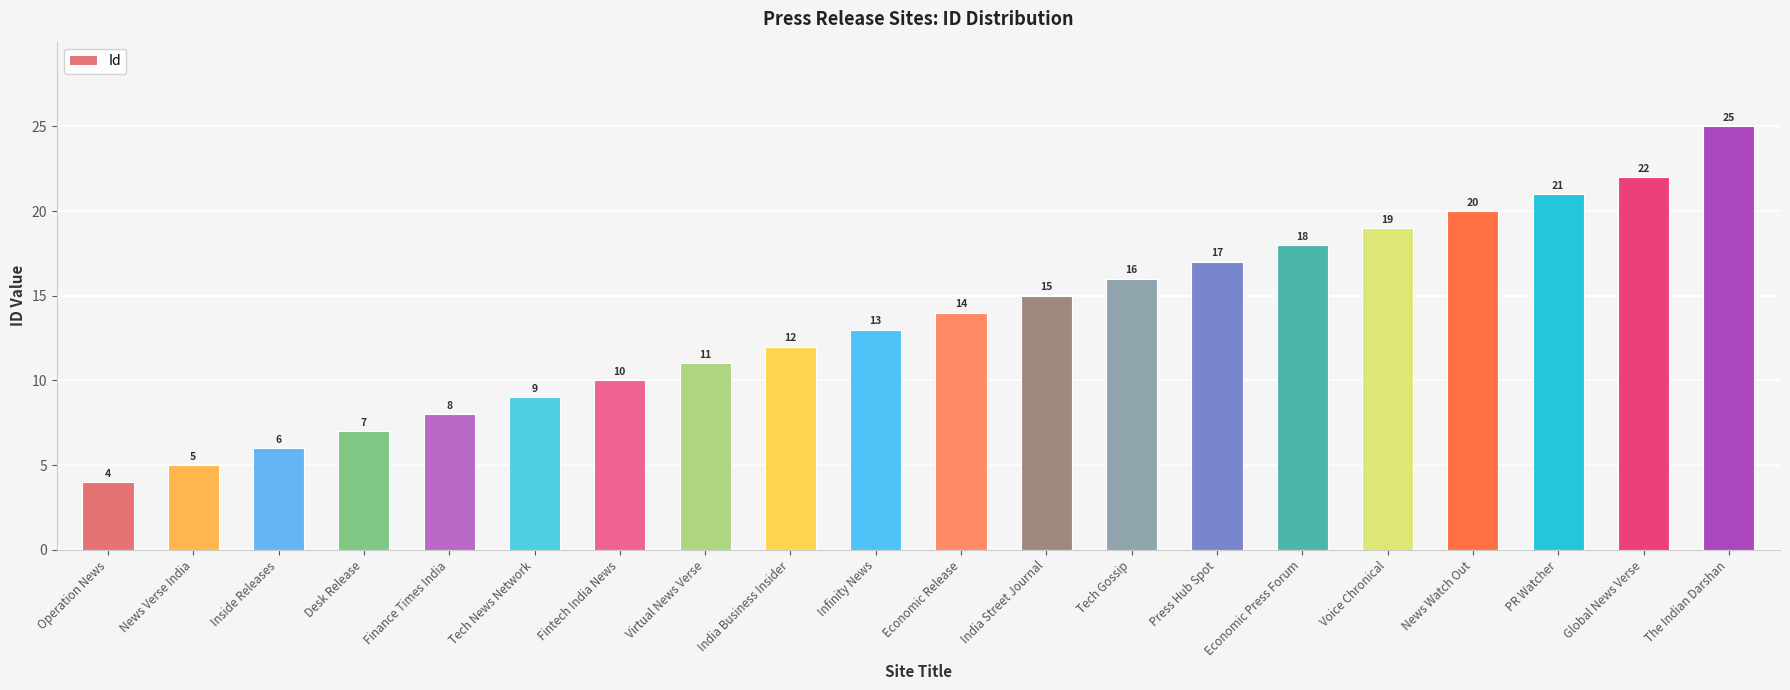

Reading left to right, transcribe all the data shown in this chart.

Operation News=4	News Verse India=5	Inside Releases=6	Desk Release=7	Finance Times India=8	Tech News Network=9	Fintech India News=10	Virtual News Verse=11	India Business Insider=12	Infinity News=13	Economic Release=14	India Street Journal=15	Tech Gossip=16	Press Hub Spot=17	Economic Press Forum=18	Voice Chronical=19	News Watch Out=20	PR Watcher=21	Global News Verse=22	The Indian Darshan=25